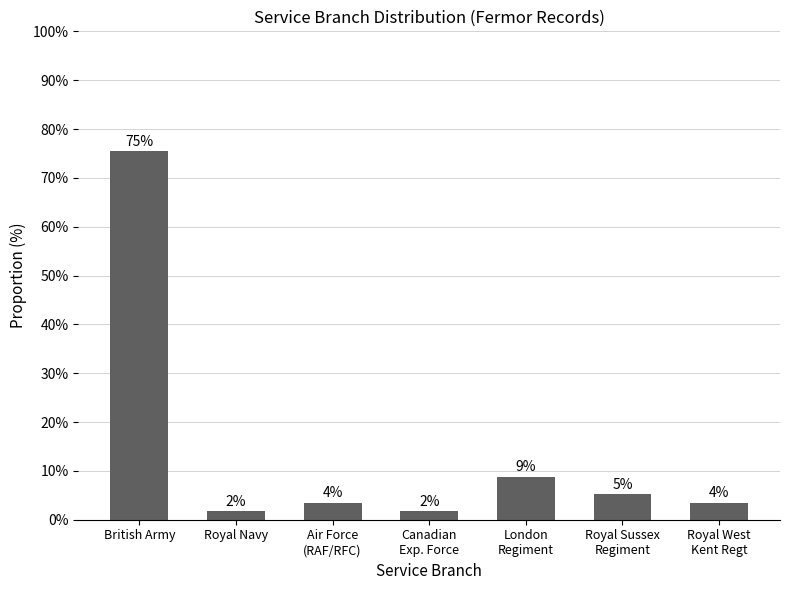

What is the label of the 6th bar from the right?

Royal Navy